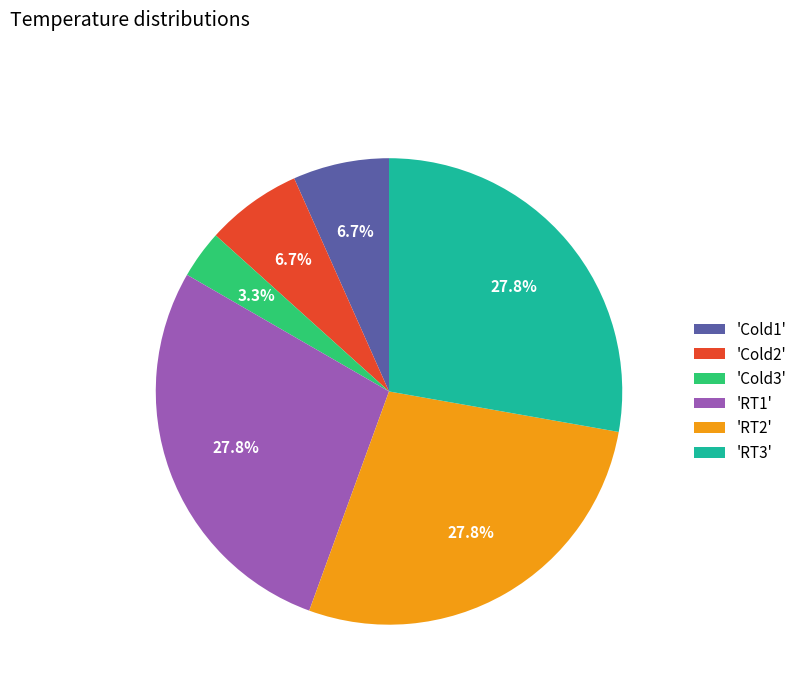

Which category has the smallest portion of the pie?

'Cold3'